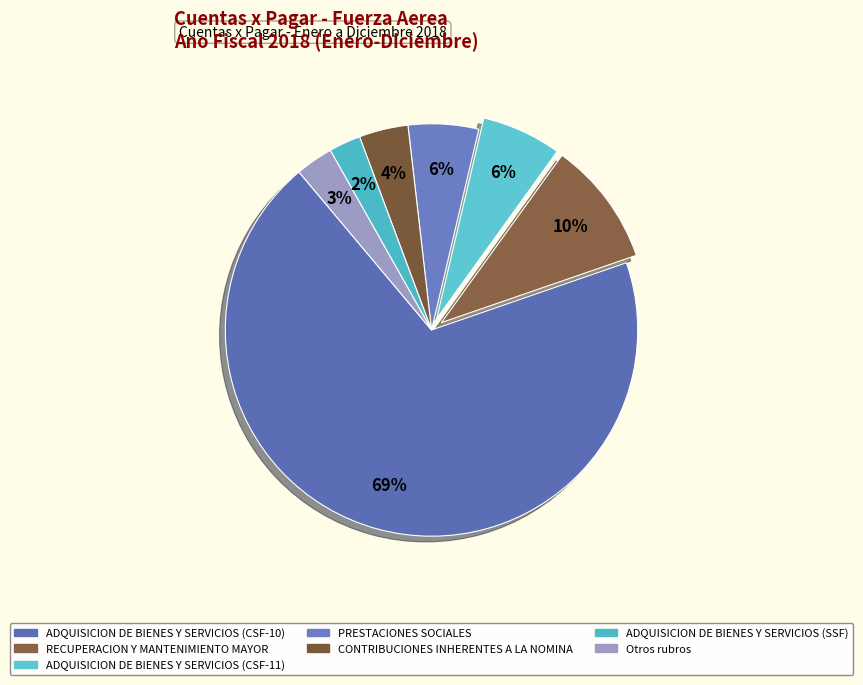

How many slices are in this pie chart?

7